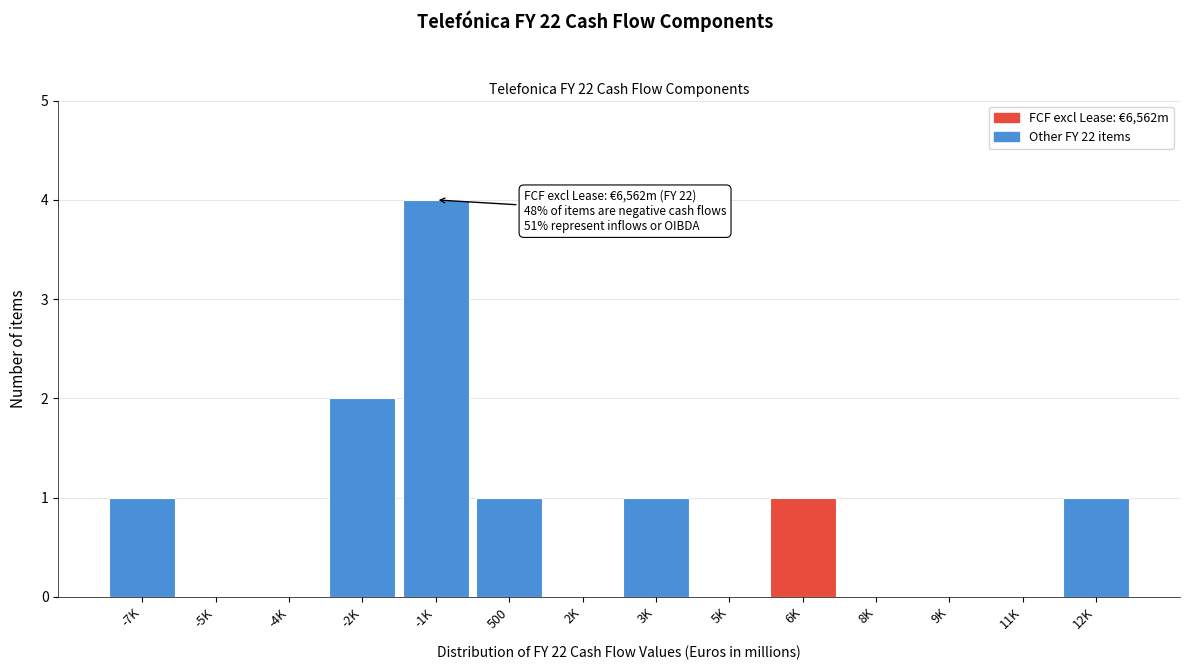

Reading left to right, list all the values displayed in this chart.

-7K=1	-5K=0	-4K=0	-2K=2	-1K=4	500=1	2K=0	3K=1	5K=0	6K=1	8K=0	9K=0	11K=0	12K=1